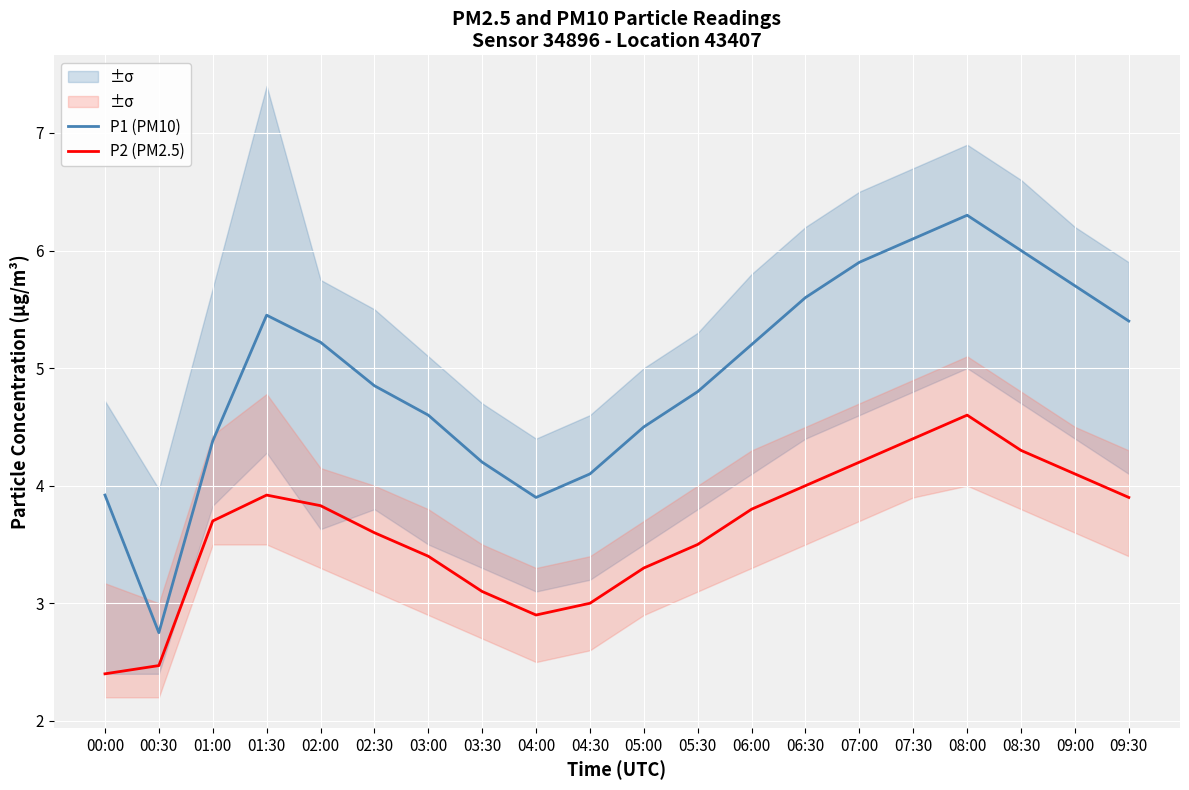

Rank the series at 09:00 from highest to lowest value.

P1 (PM10), P2 (PM2.5)